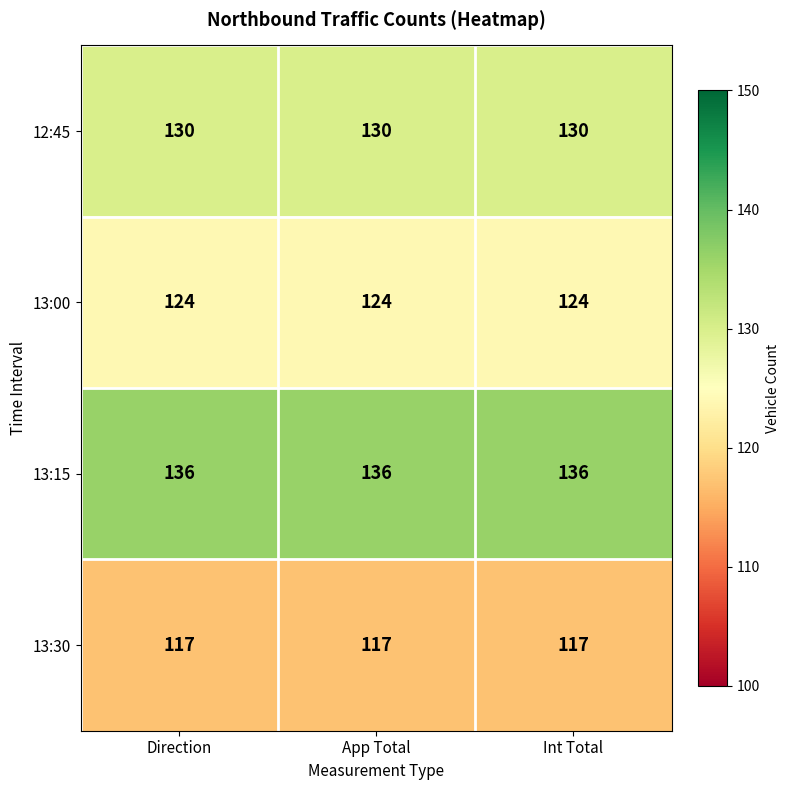

What value does the 13:30 series have at Direction?

117